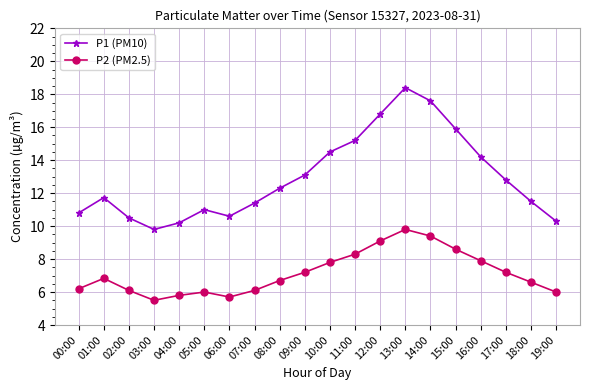

Is this an area chart (filled region under the line)?

No